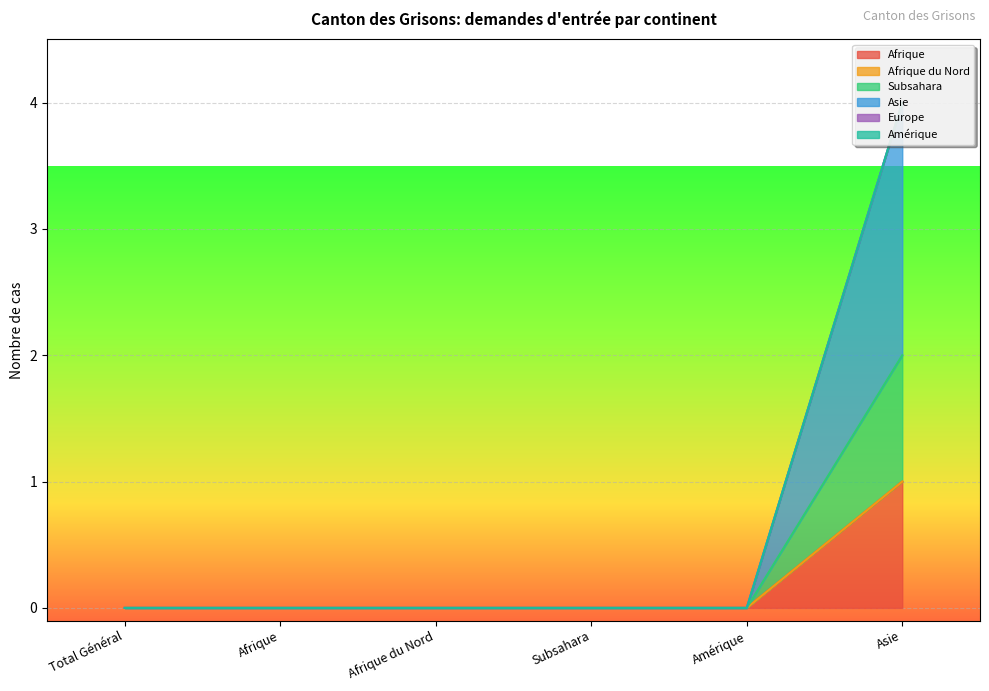

True or false: Asie and Afrique intersect in this chart.

False